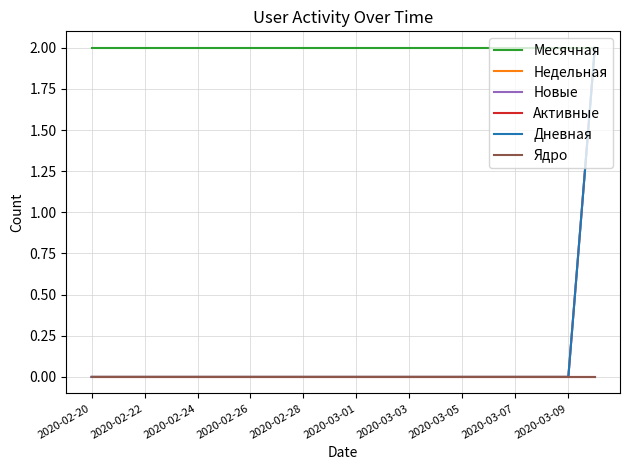

Which series has the widest spread of values?

Недельная